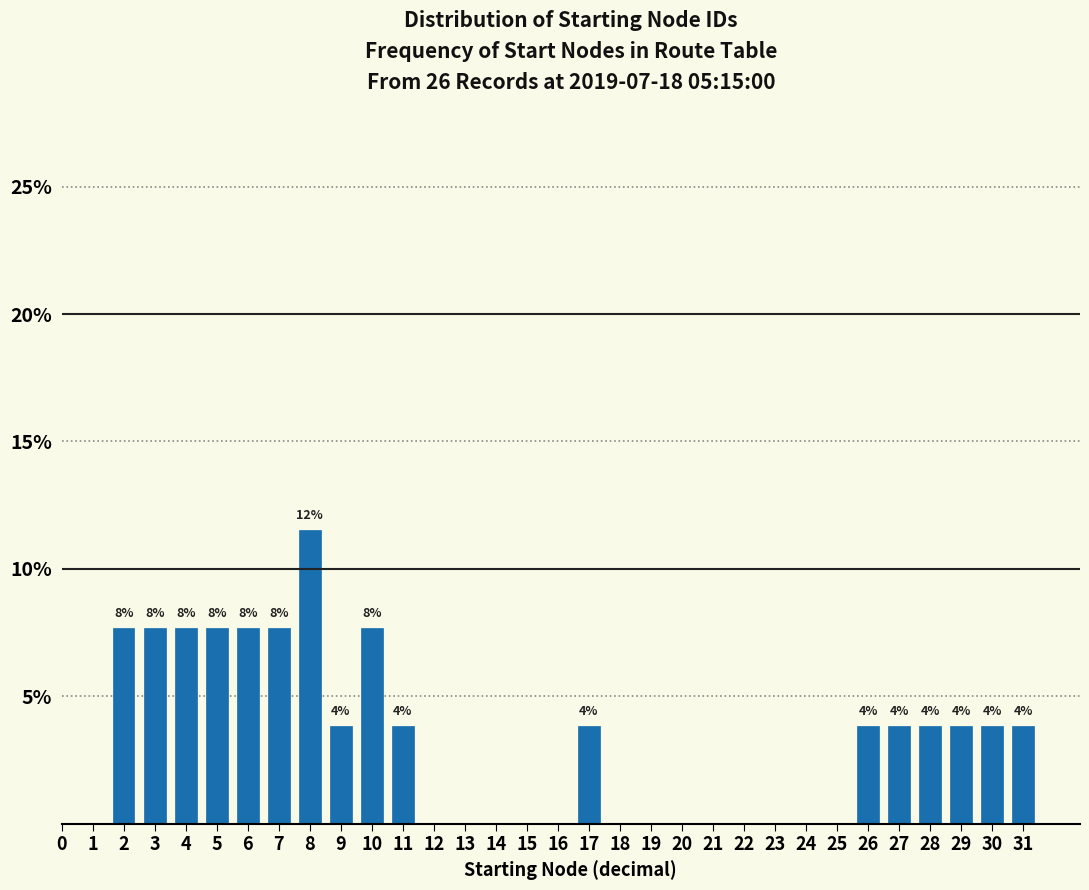

Are the bars horizontal?

No